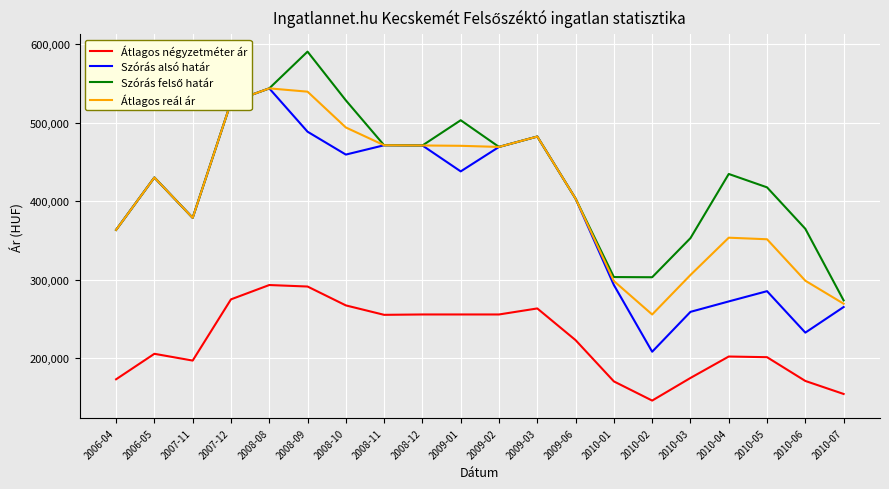

True or false: Átlagos reál ár and Átlagos négyzetméter ár cross at least once.

False